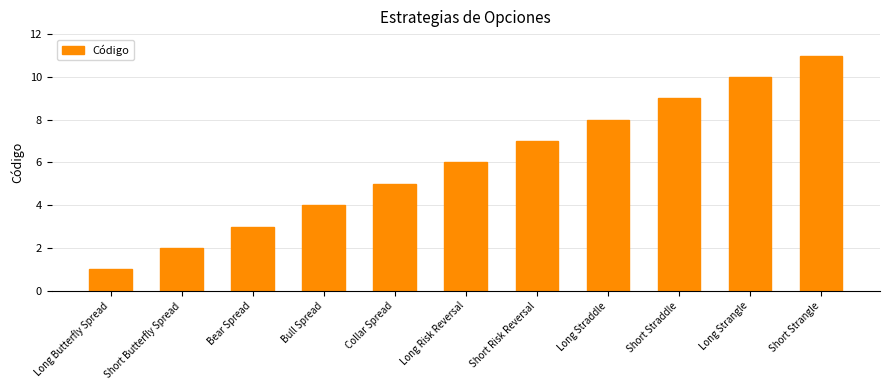

Is it true that the value at Bear Spread is 4?

False